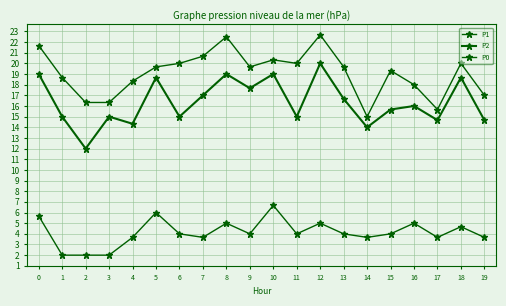

Is this an area chart (filled region under the line)?

No